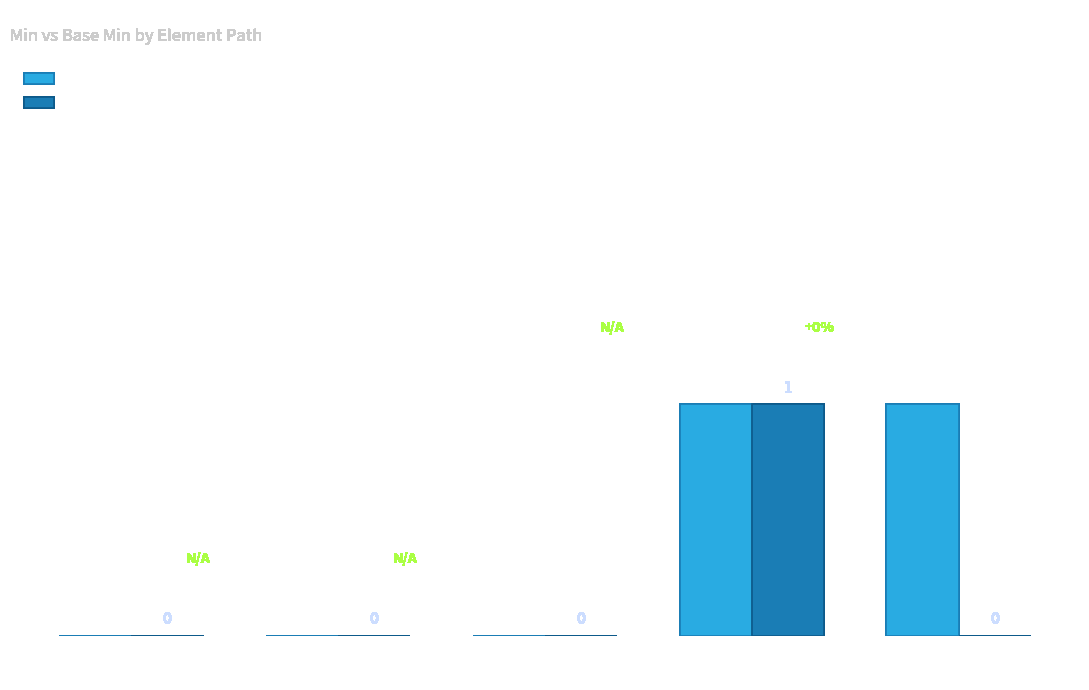

Between Extension.url and Extension.value[x], which series saw the biggest shift?

Base Min